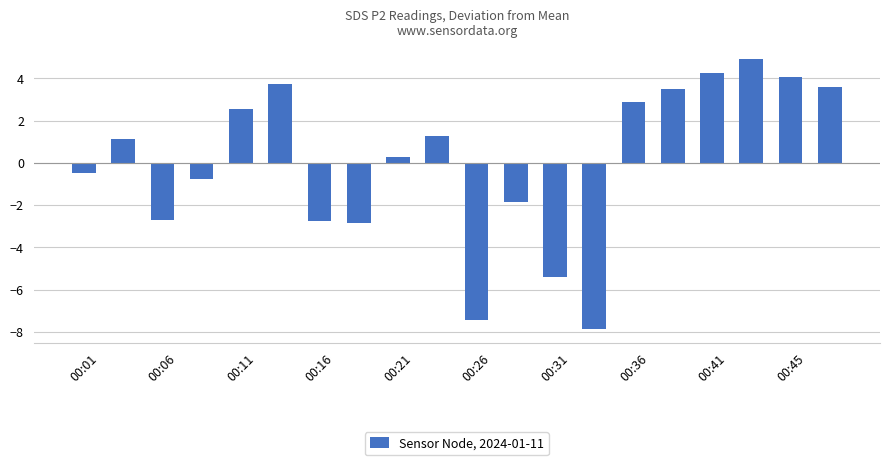

What is the value of the 4th bar from the left?

-0.7